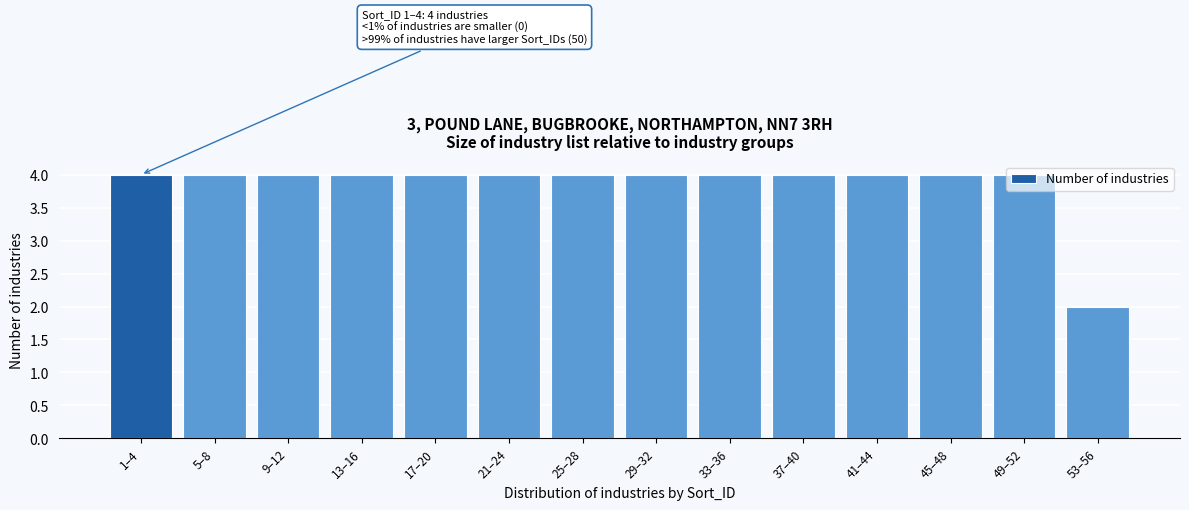

What is the label of the 10th bar from the right?

17–20